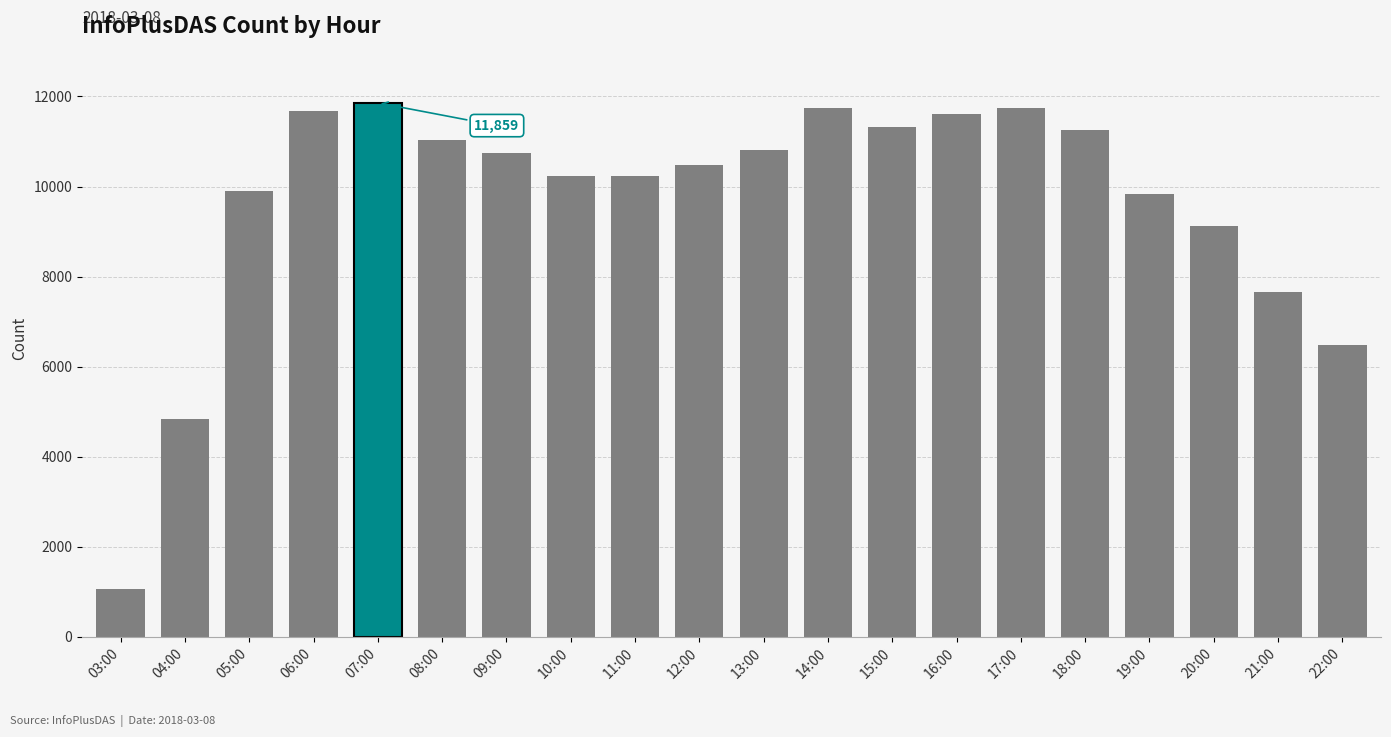

The chart shows a value of 3736 at 12:00. True or false?

False